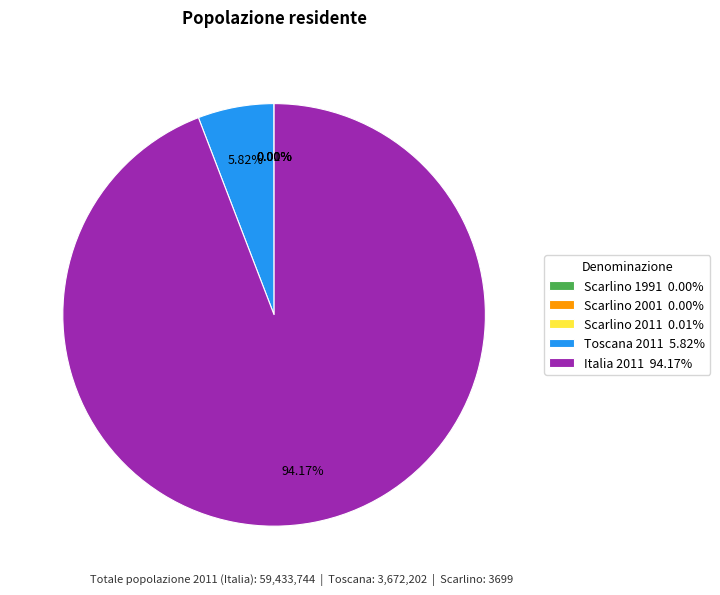

To the nearest percent, what is the average slice percentage?

20%